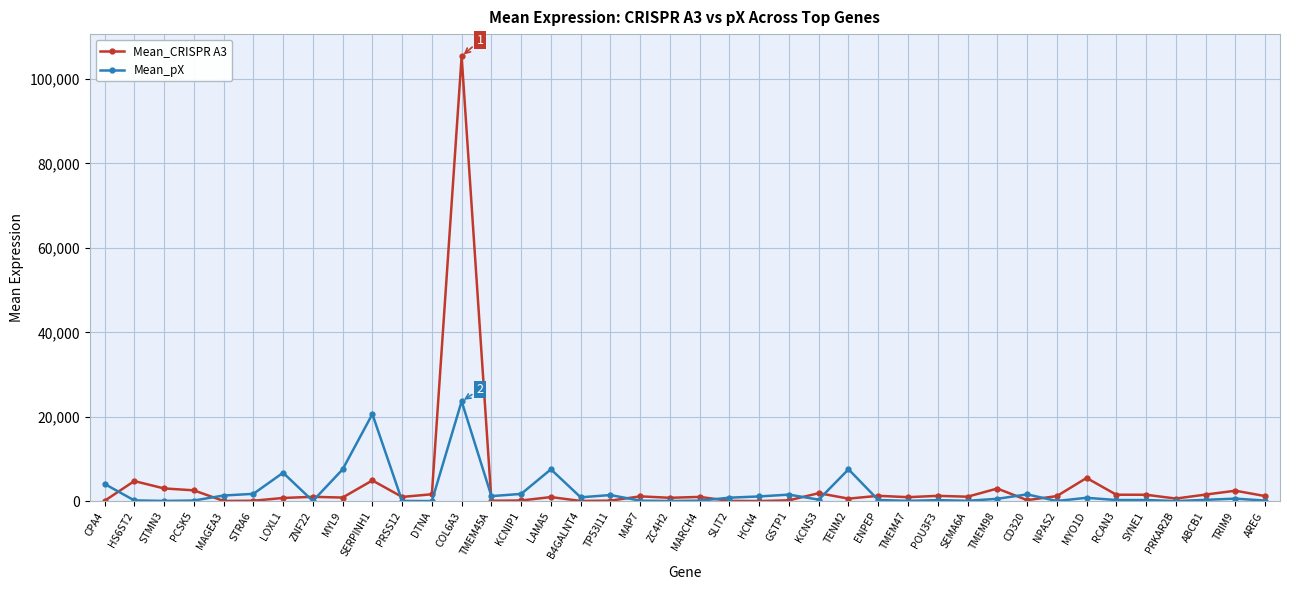

In Mean_CRISPR A3, how many points are lower than both neighbors (excluding endpoints)?

12